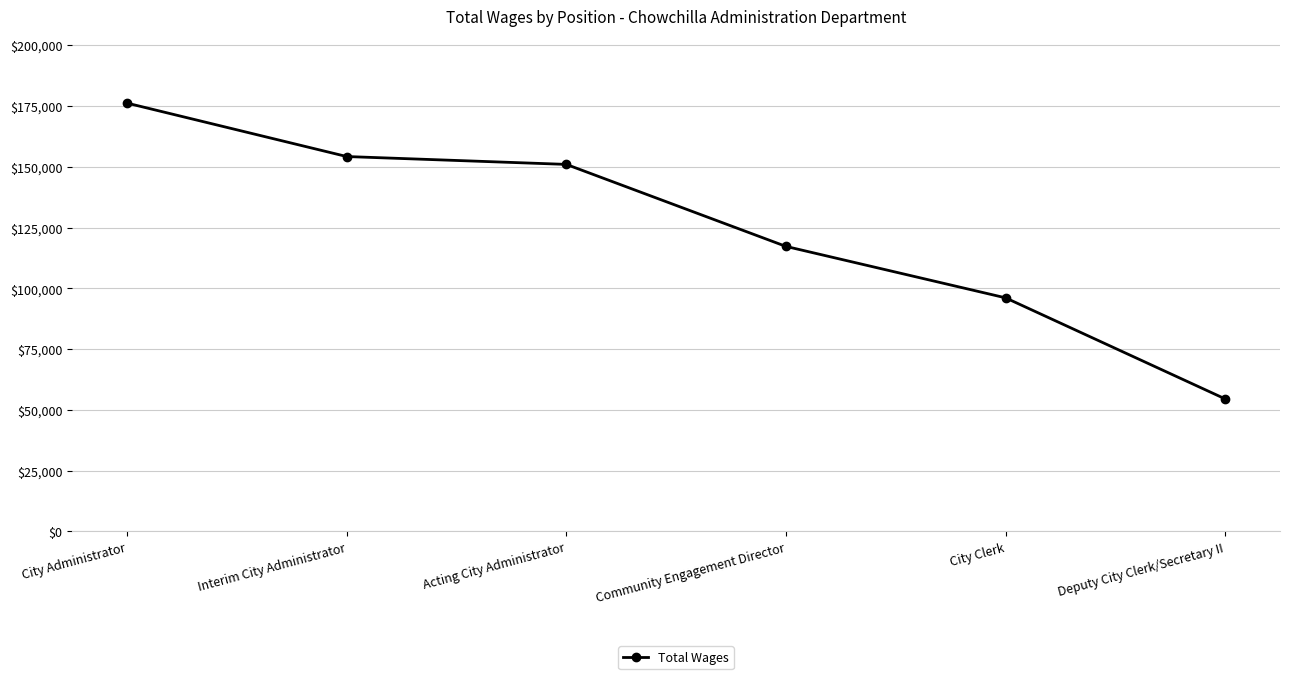

What is the difference between the maximum and minimum values?

121687